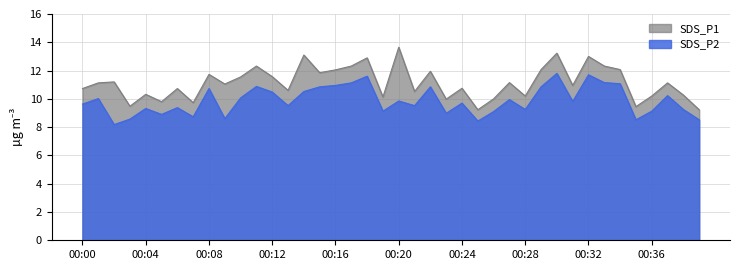

At 00:11, list the series in order from smallest to largest.

SDS_P2, SDS_P1